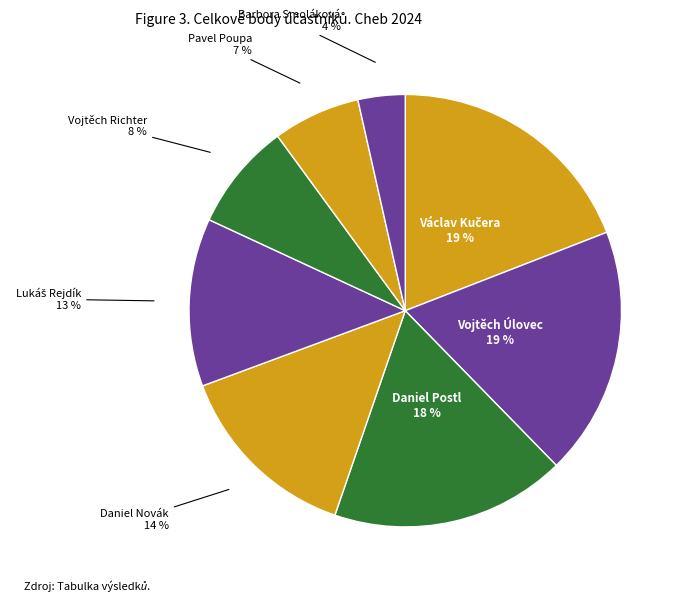

Count the number of slices in the pie.

8